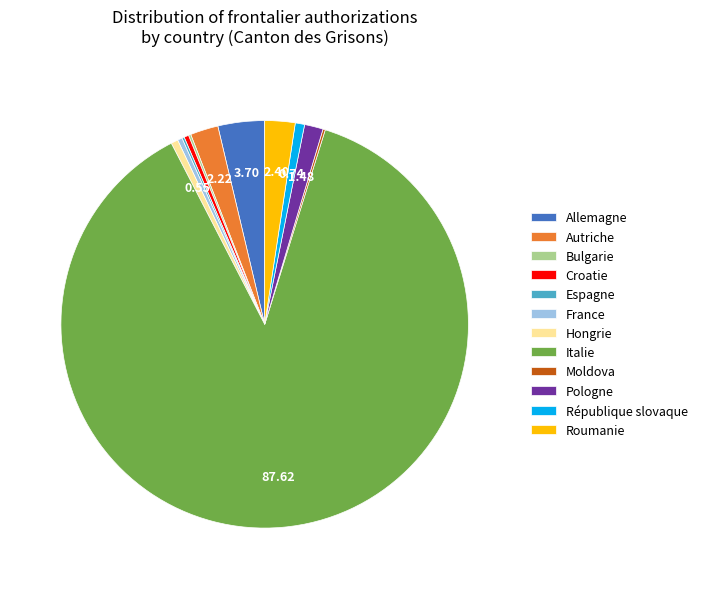

Is the sum of République slovaque and Pologne greater than half?

No